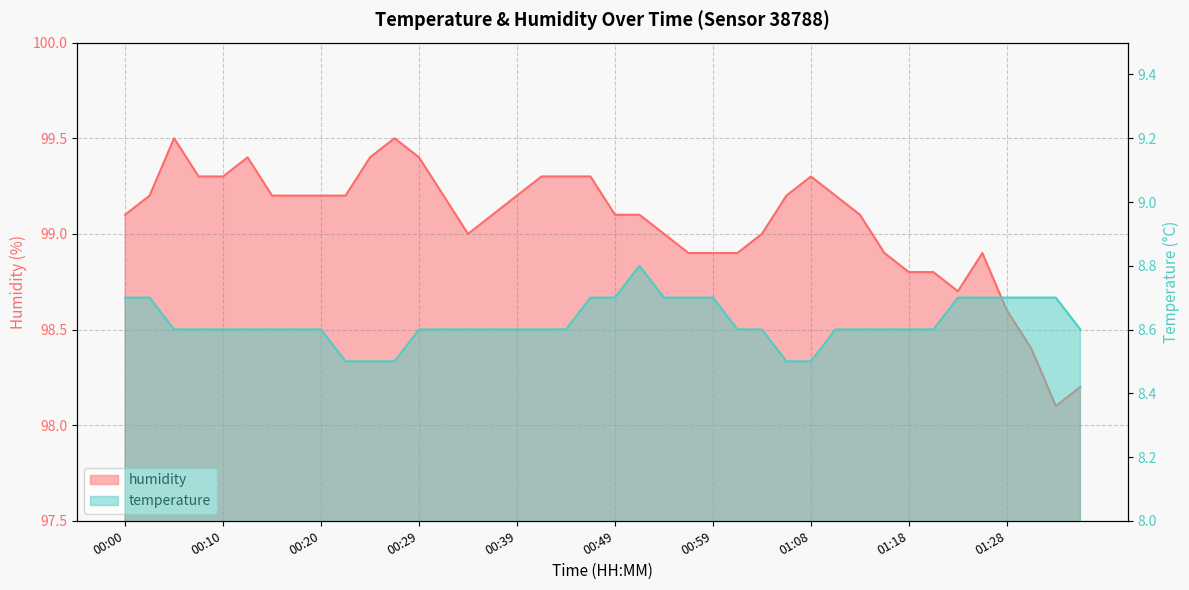

What is the label of the 5th point from the left?

00:10